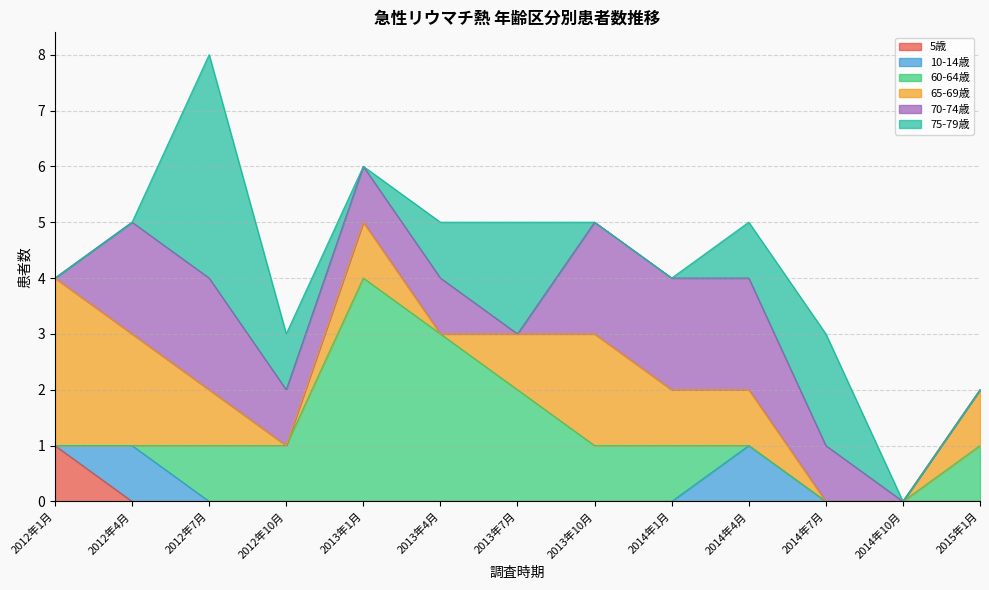

The 70-74歳 series shows 1 at 2014年1月. True or false?

False